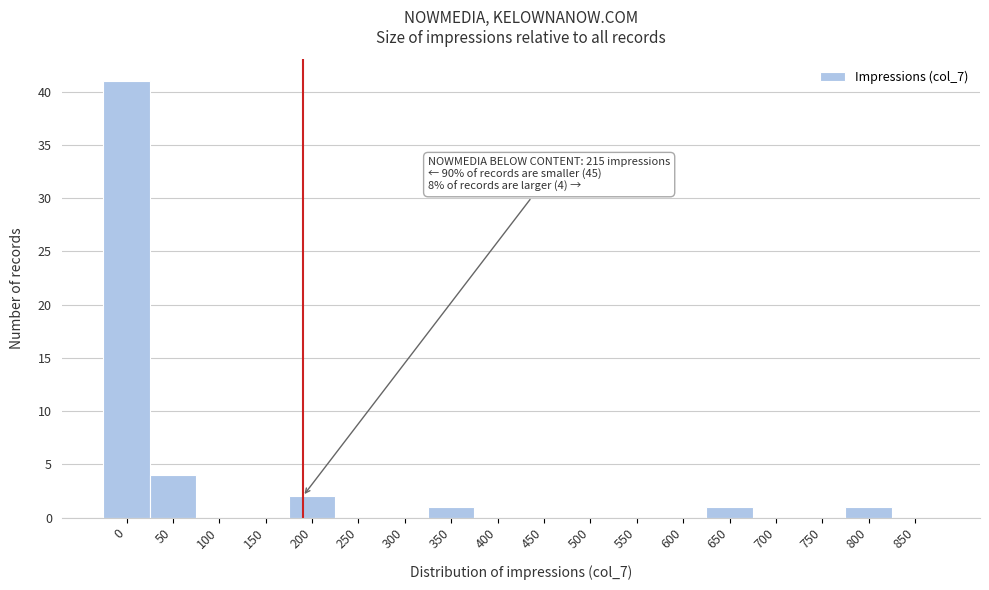

Reading left to right, what are all the values shown in this chart?

0=41	50=4	100=0	150=0	200=2	250=0	300=0	350=1	400=0	450=0	500=0	550=0	600=0	650=1	700=0	750=0	800=1	850=0